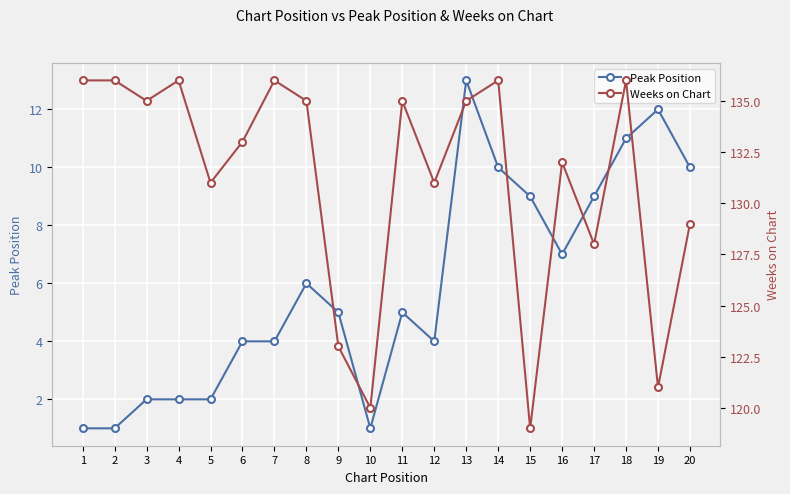

At which label does Peak Position reach its peak?

13